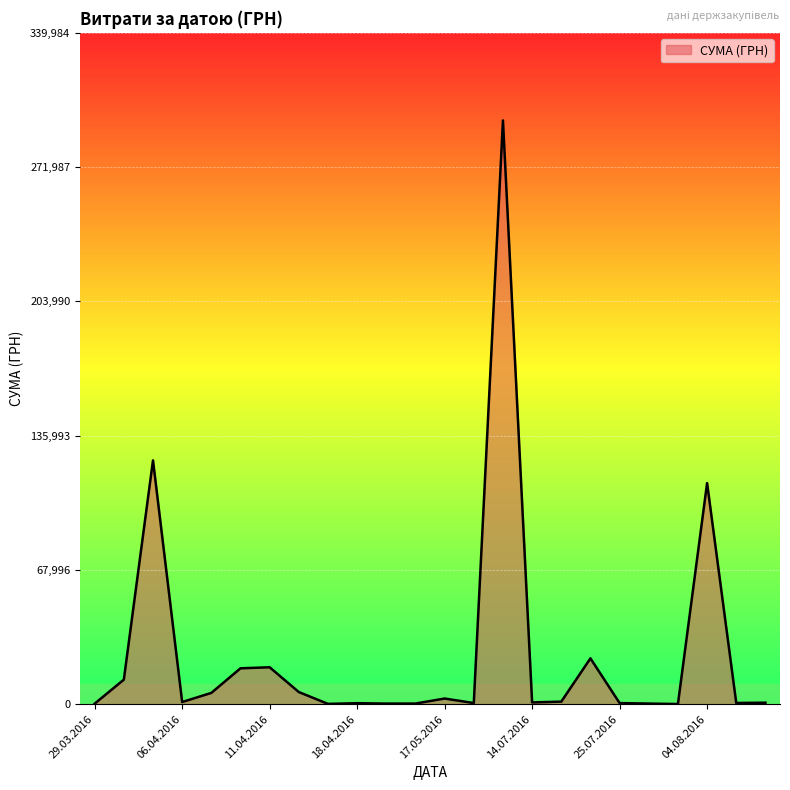

What is the greatest value displayed?

295638.6